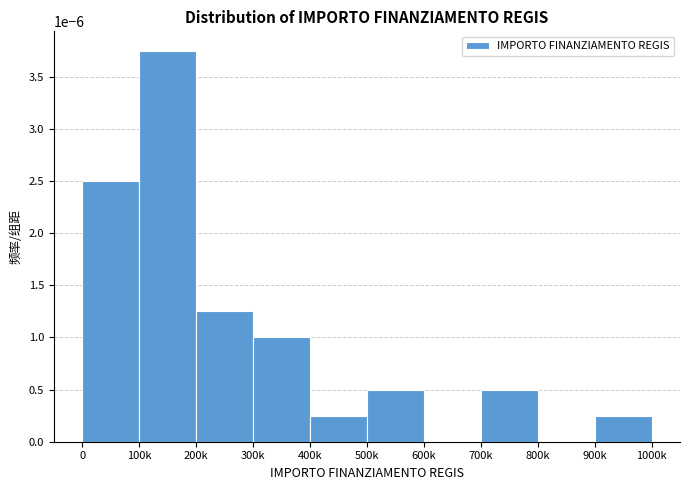

Which category has the highest value across all series?

100k